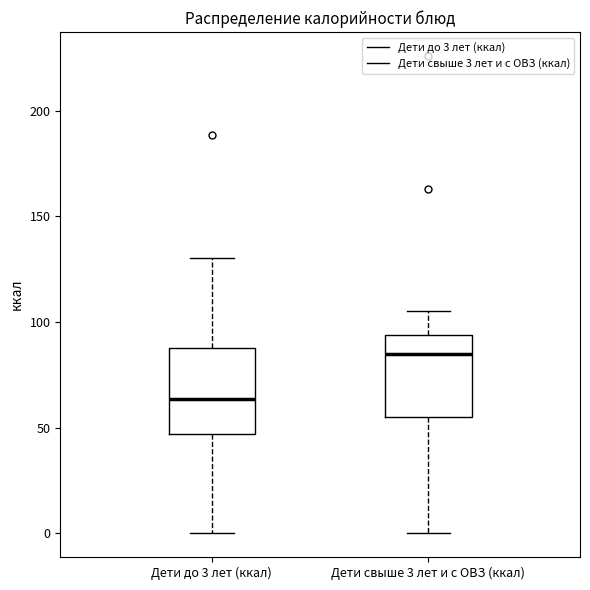

Which box has the highest median line?

Дети свыше 3 лет и с ОВЗ (ккал)